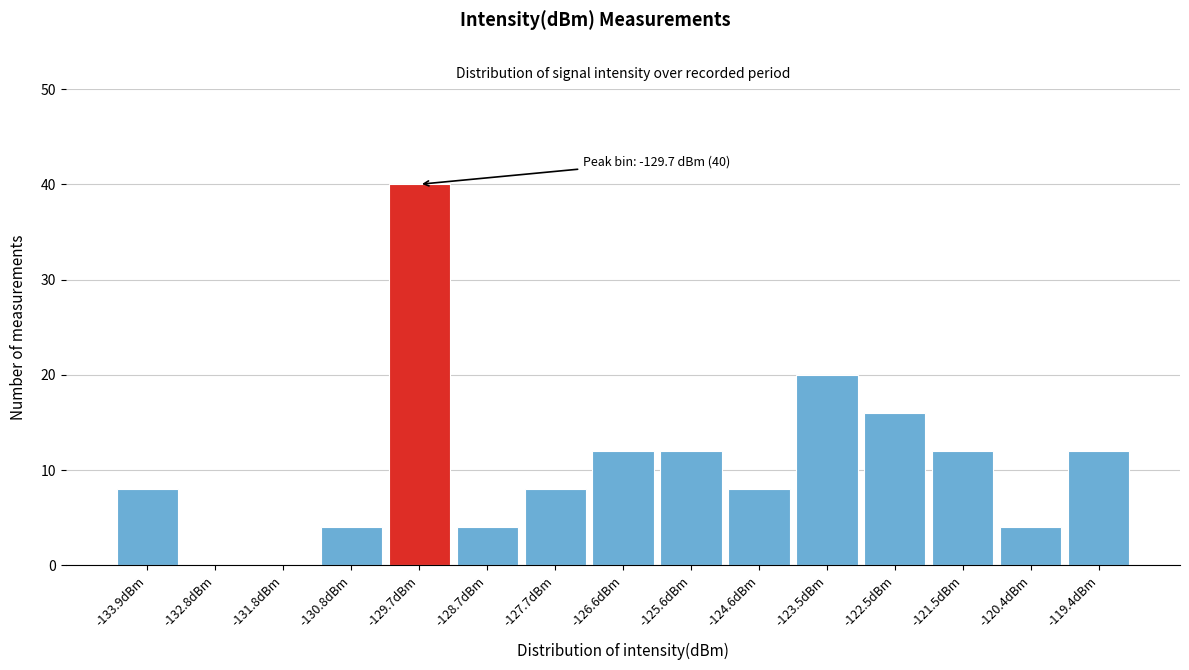

Over which range of the x-axis is the bar tallest?

-130.2 to -129.2